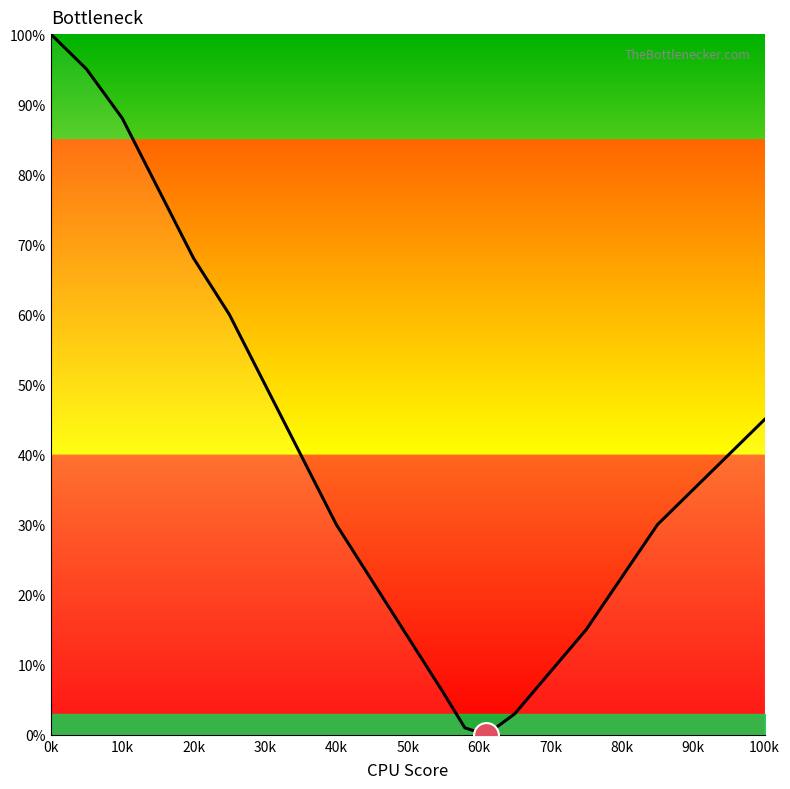

What is the greatest value displayed?

100